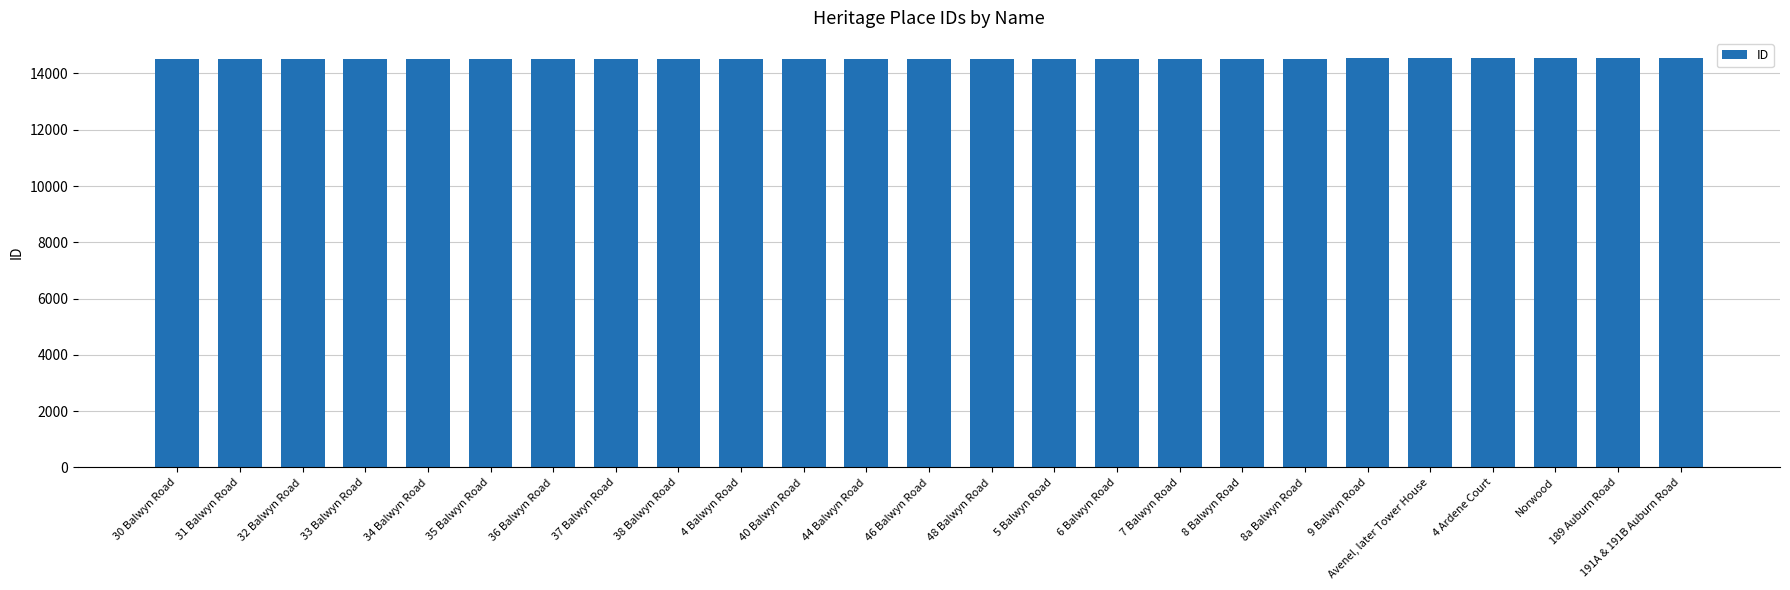

How many bars are there in total?

25